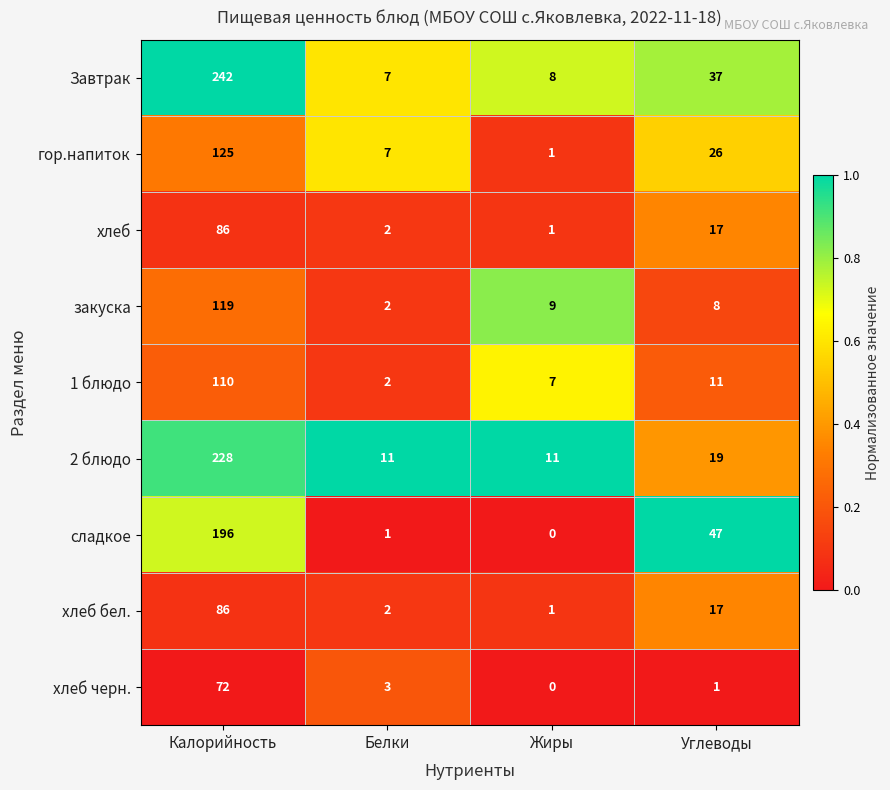

Rank the categories by закуска value from lowest to highest.

Белки, Углеводы, Жиры, Калорийность